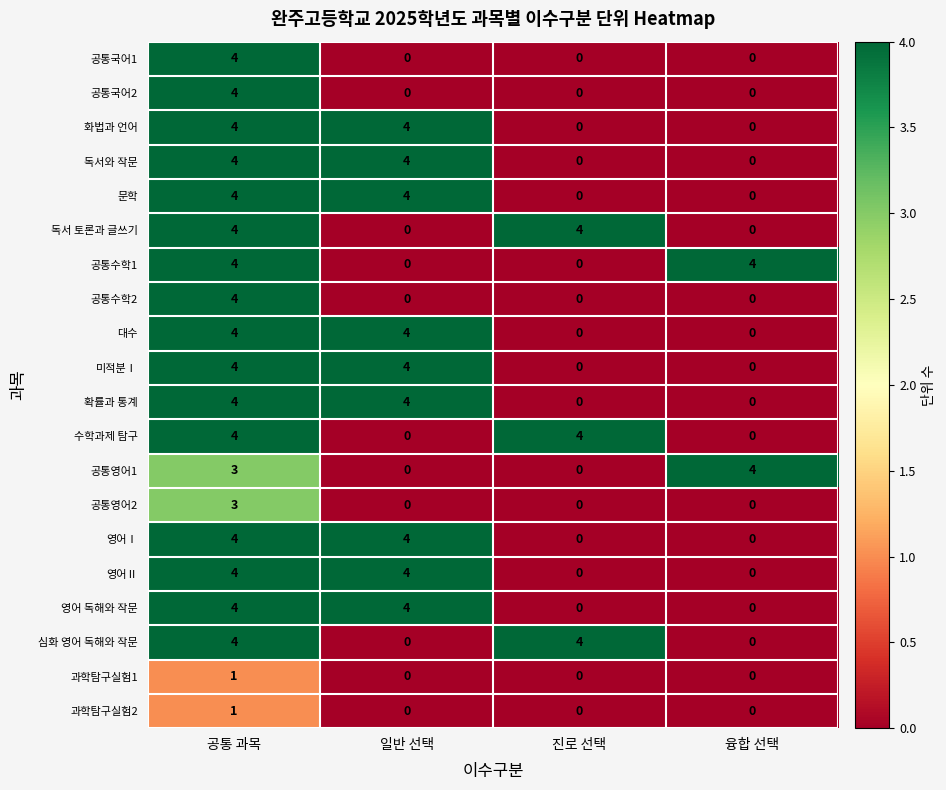

What is the sum of the 확률과 통계 values at 공통 과목 and 진로 선택?

4